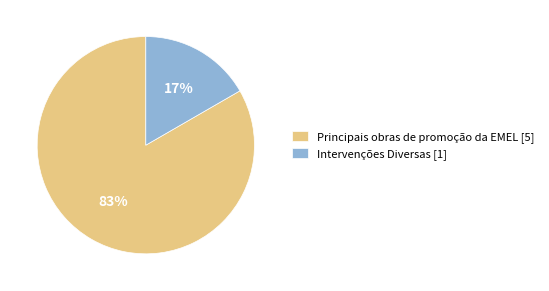

What percentage is the Intervenções Diversas slice, to the nearest percent?

17%